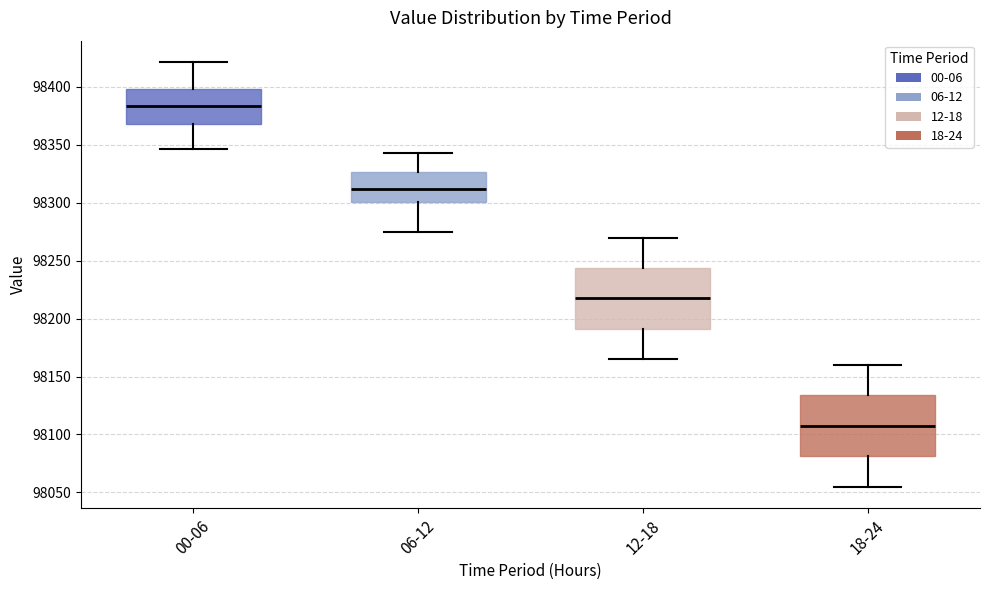

Reading left to right, read every box against the y-axis: the position of its median line, the range the box covers, and the ends of its whiskers. The values are not printed on the chart, so give them approximately, as read against the axis.

00-06: median 98385, box 98370 to 98400, whiskers 98345 to 98420
06-12: median 98310, box 98300 to 98325, whiskers 98275 to 98345
12-18: median 98220, box 98190 to 98245, whiskers 98165 to 98270
18-24: median 98110, box 98080 to 98135, whiskers 98055 to 98160